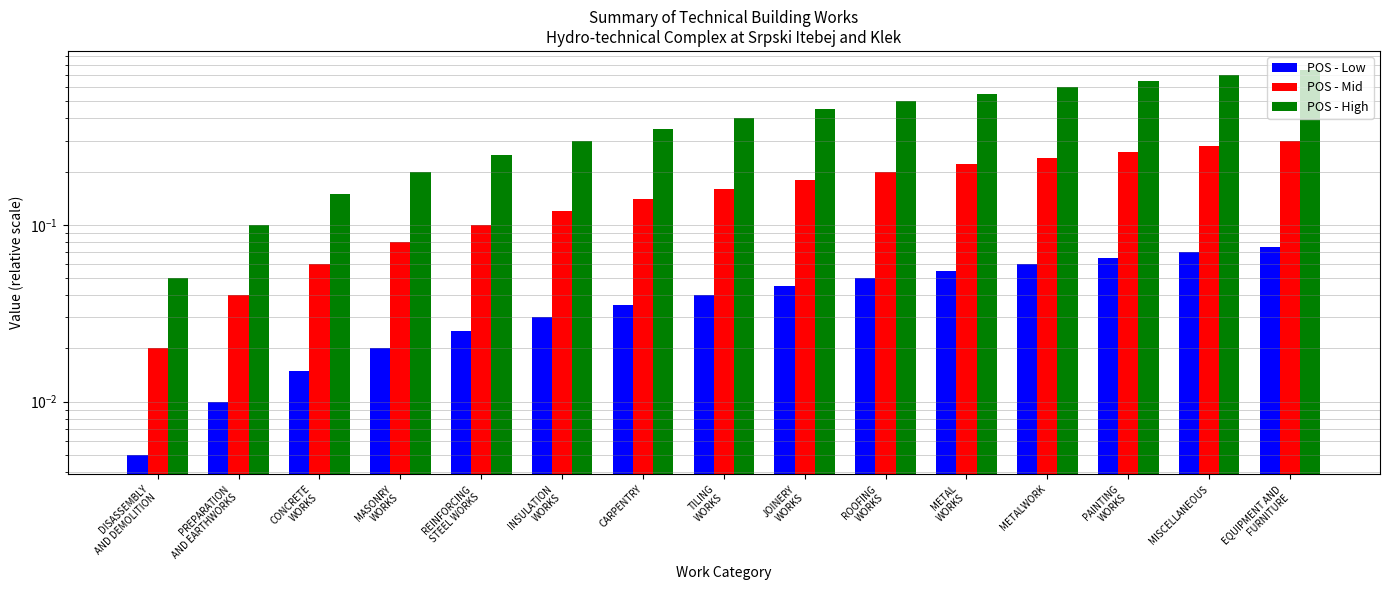

What are all the series names shown in the legend?

POS - Low, POS - Mid, POS - High